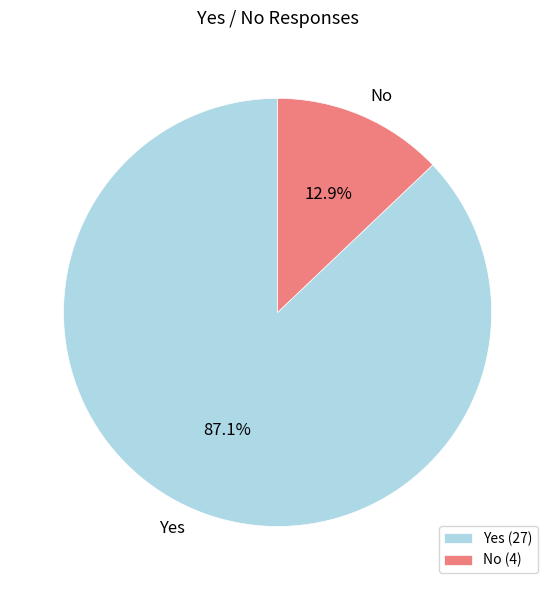

Is it true that Yes is 87% of the pie?

True